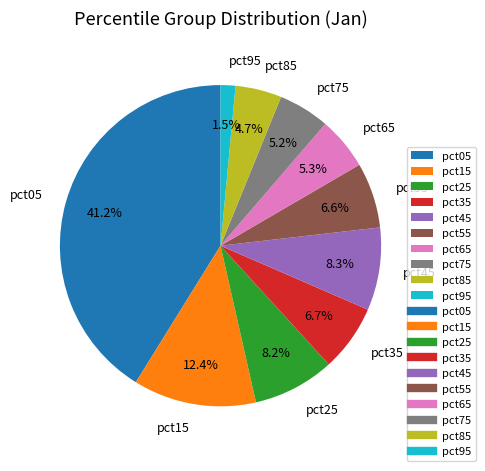

What is the total percentage of pct45 and pct55?

14.9%